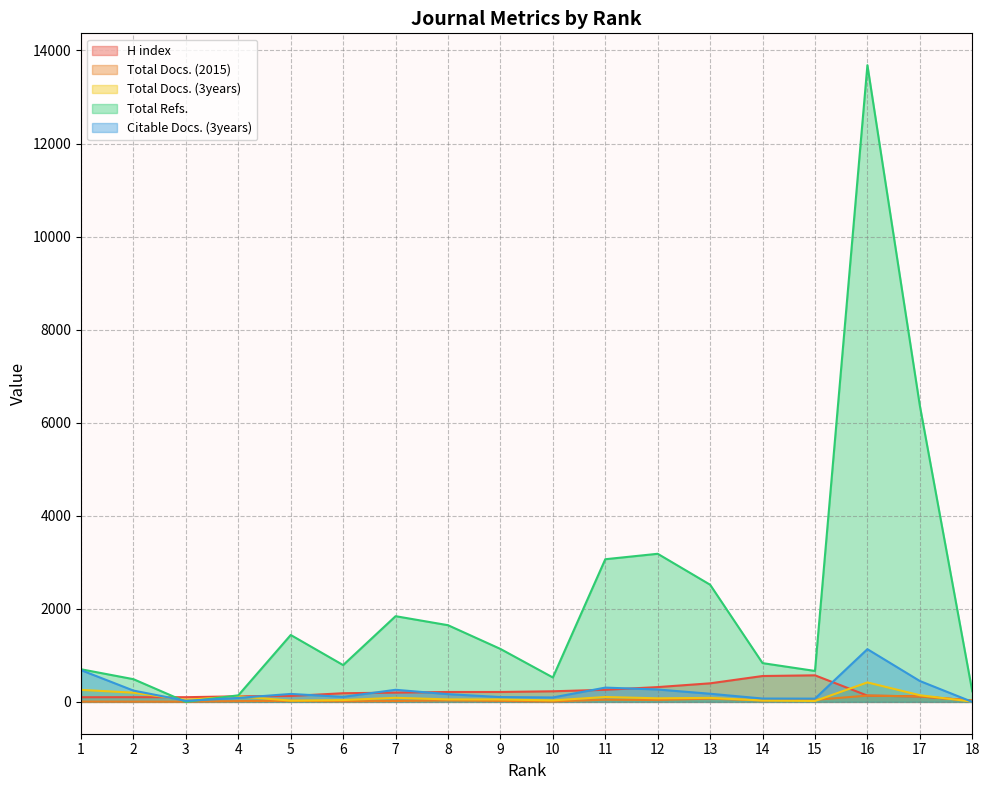

Which category has the highest value across all series?

16